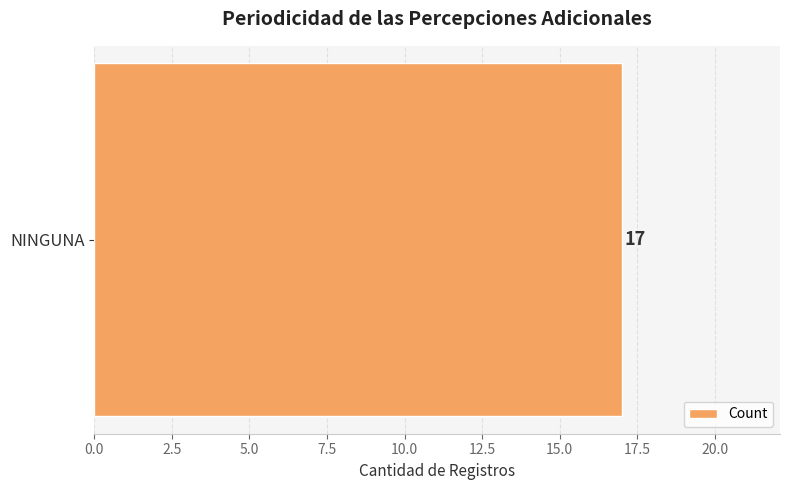

What is the greatest value displayed?

17